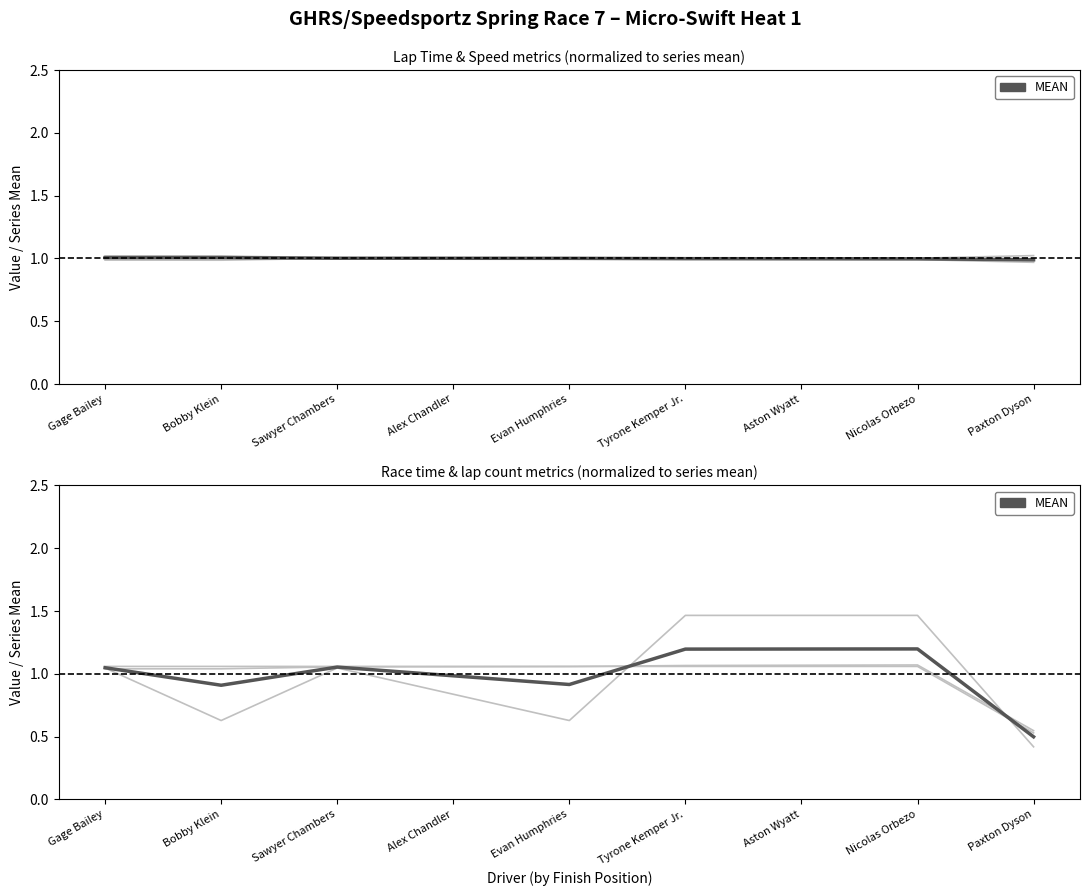

What is the smallest value displayed?

0.4